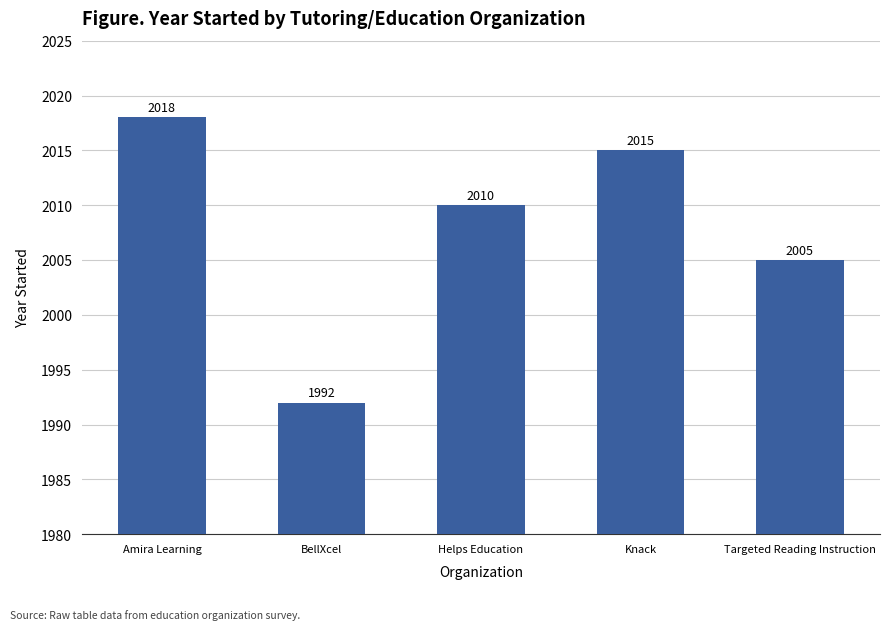

Where does the data first go above 2010?

Amira Learning